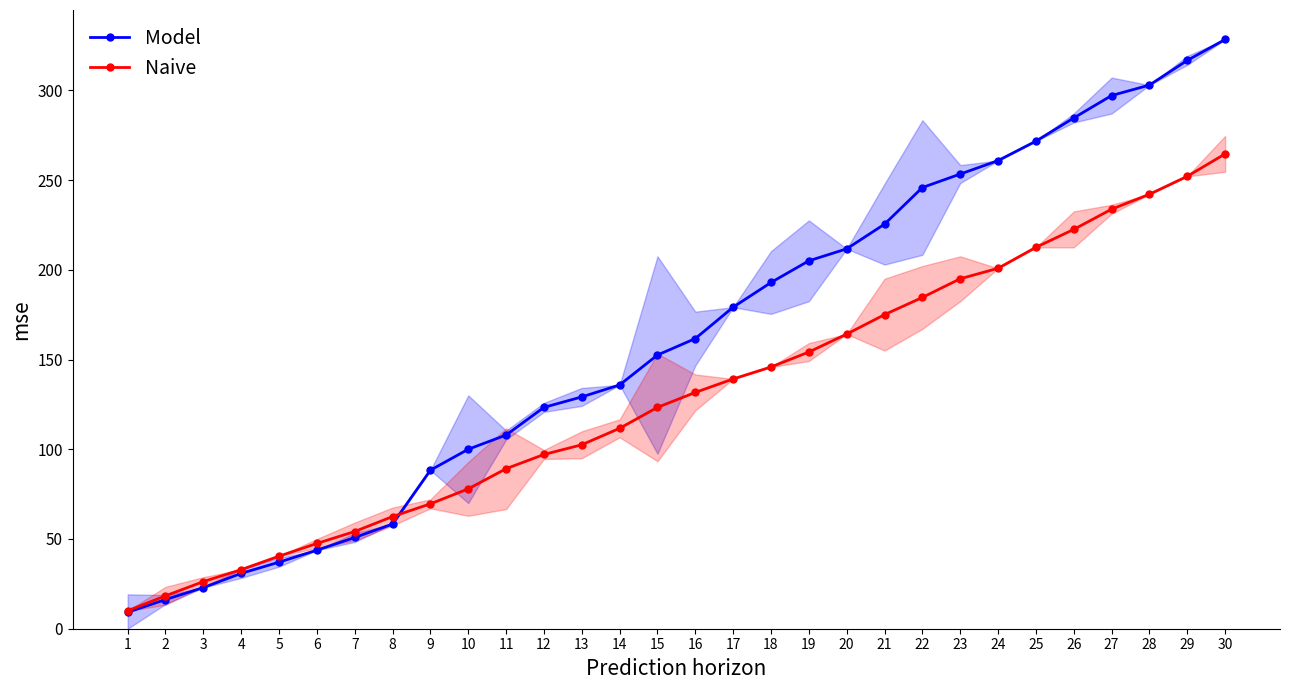

At 27, list the series in order from largest to smallest.

Model, Naive